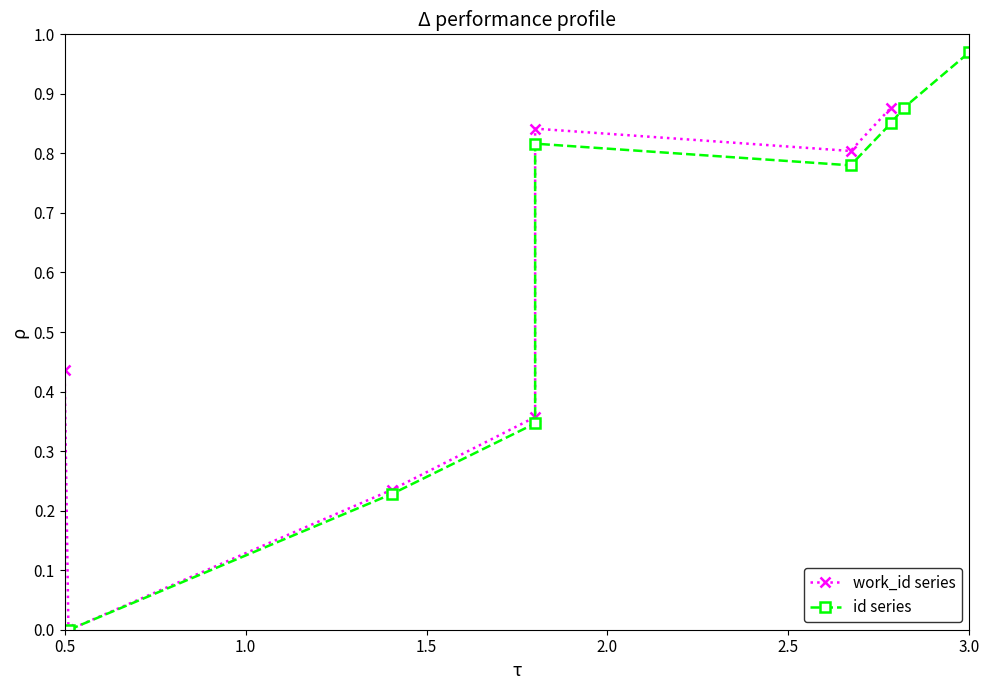

What is the greatest value displayed?

1.0